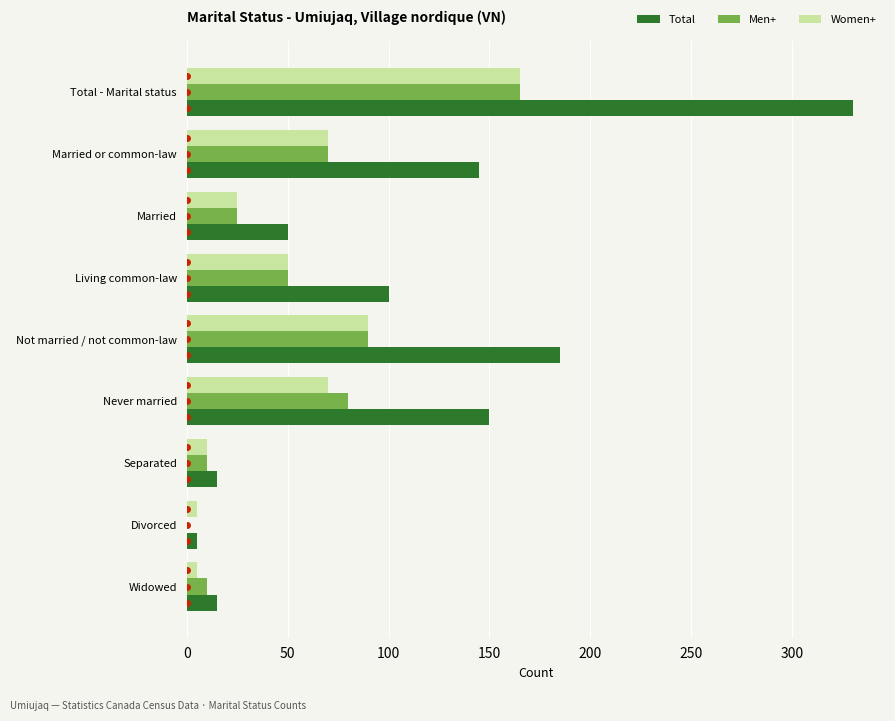

Read the Women+ value at Living common-law.

50